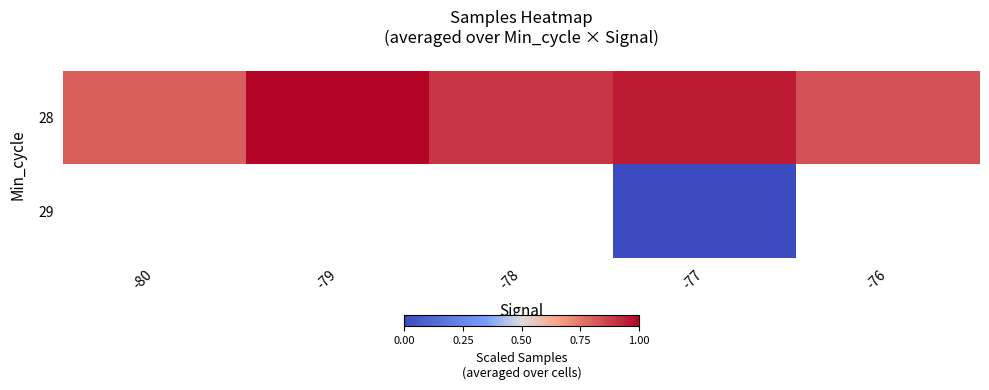

True or false: 29 has a value of 0.0 at -77.

True